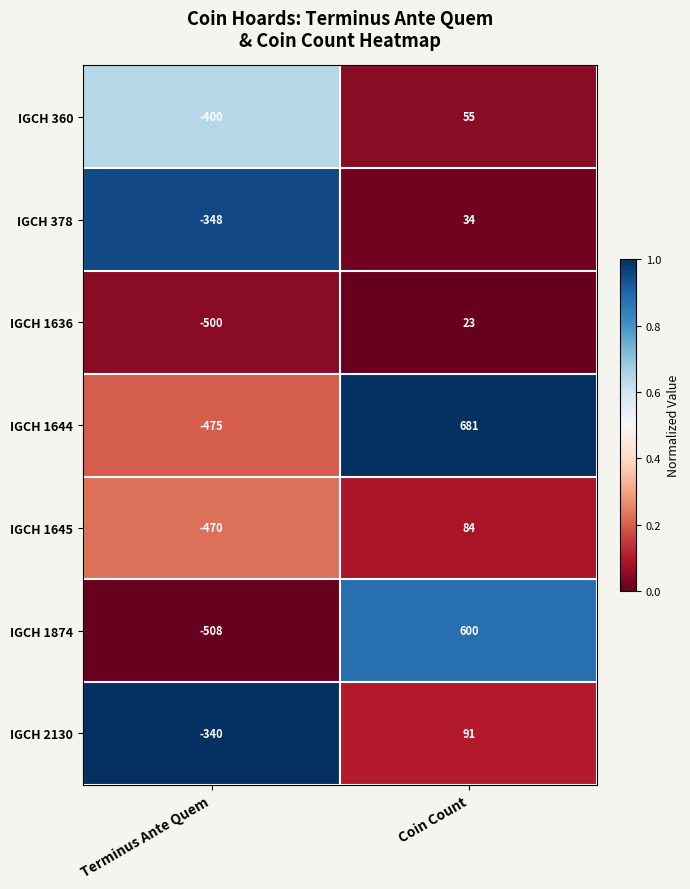

Read the IGCH 1644 value at Terminus Ante Quem.

-475